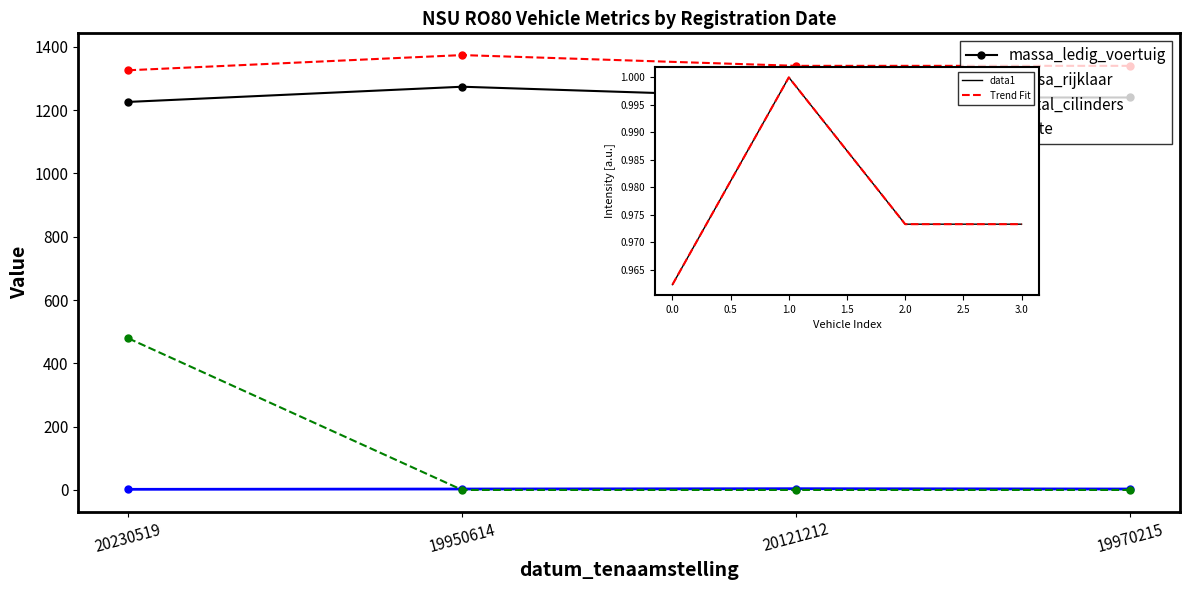

What are all the series names shown in the legend?

massa_ledig_voertuig, massa_rijklaar, aantal_cilinders, lengte